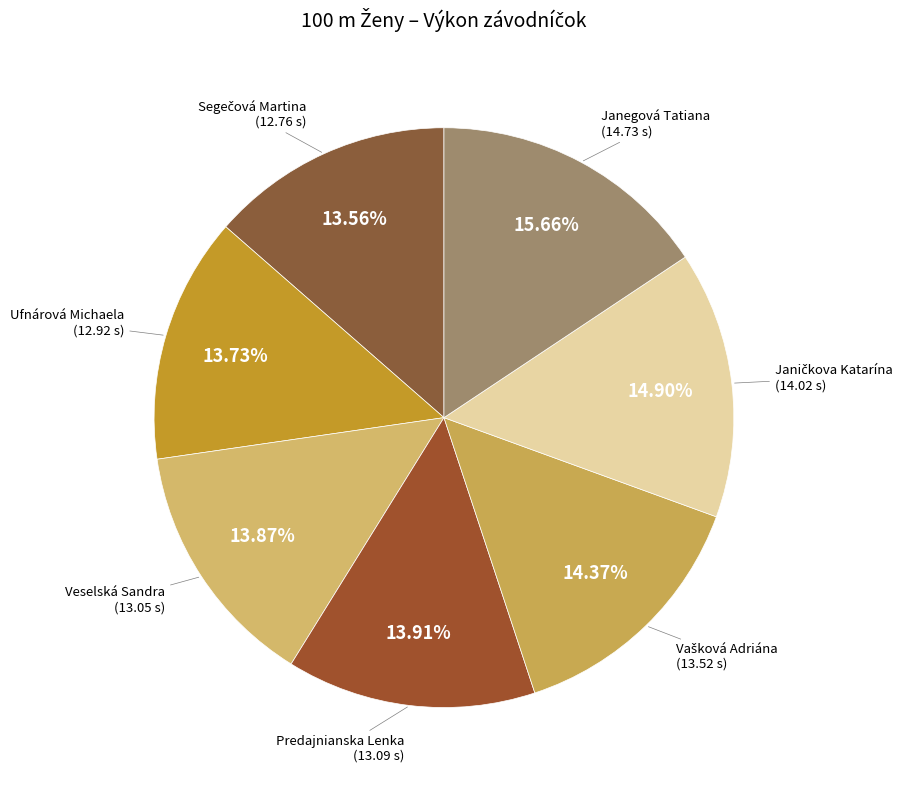

To the nearest percent, what percentage of the pie is Veselská Sandra?

14%